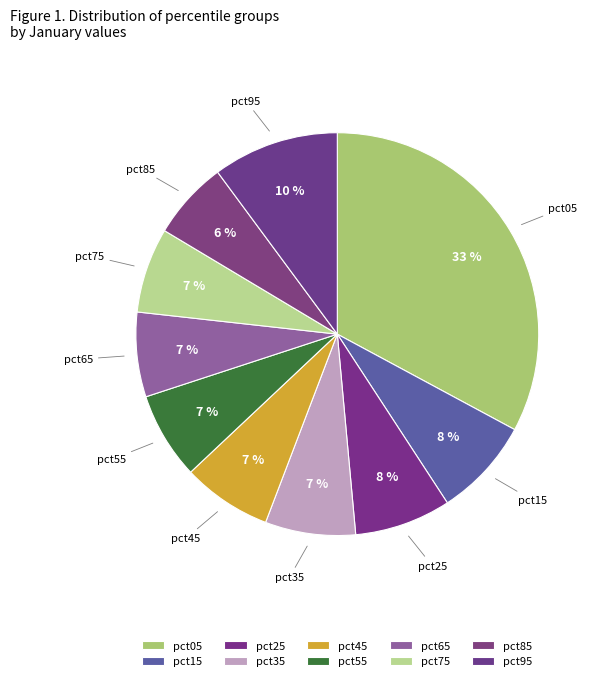

To the nearest percent, what percentage of the pie is pct85?

6%